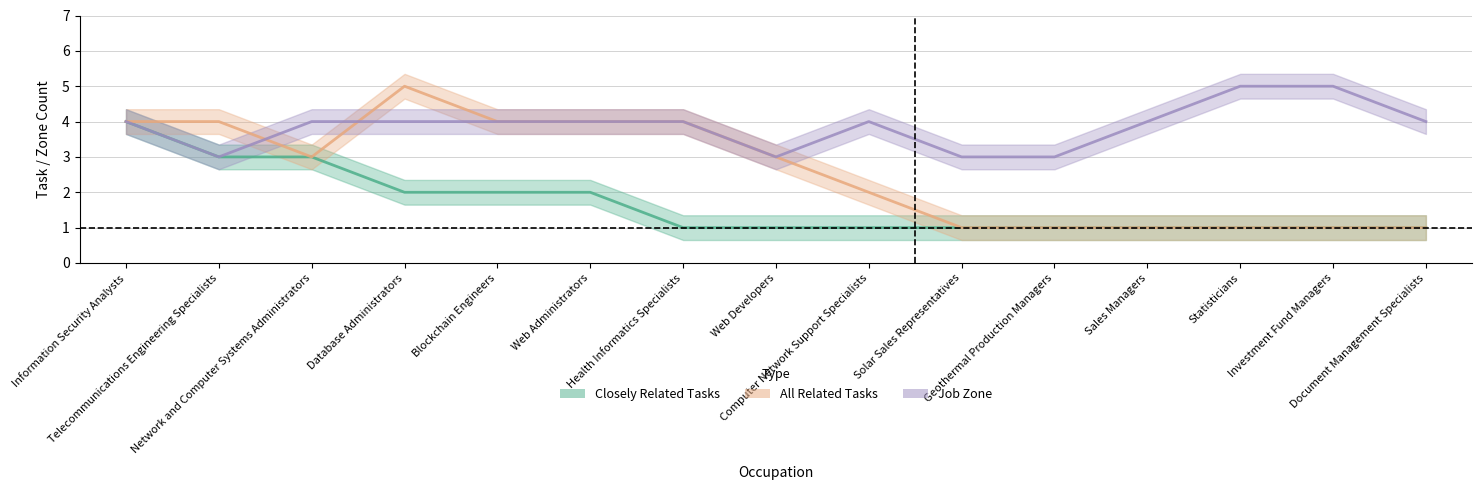

How many lines are shown in the chart?

3